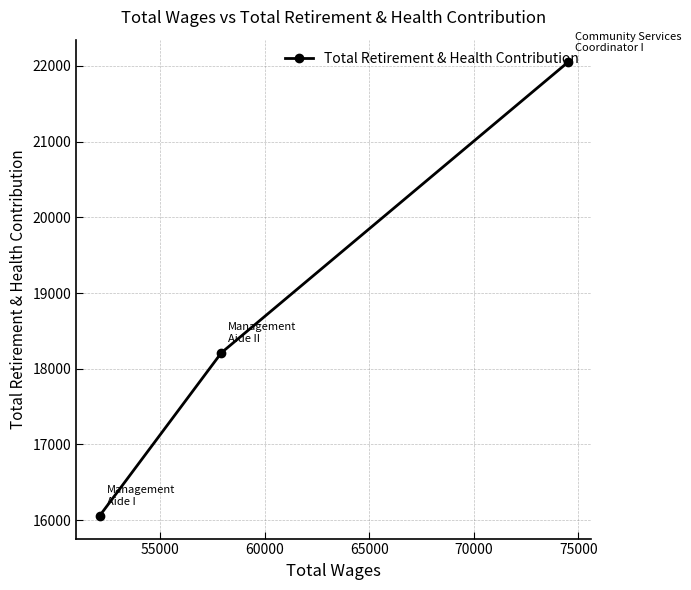

How many lines are shown in the chart?

1